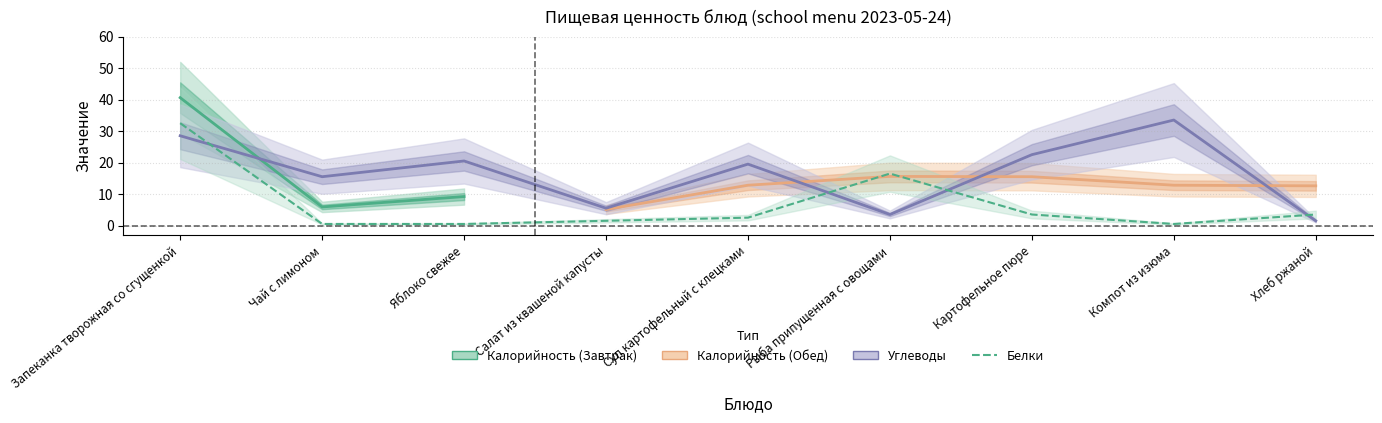

What is the highest value of the Белки series?

32.5